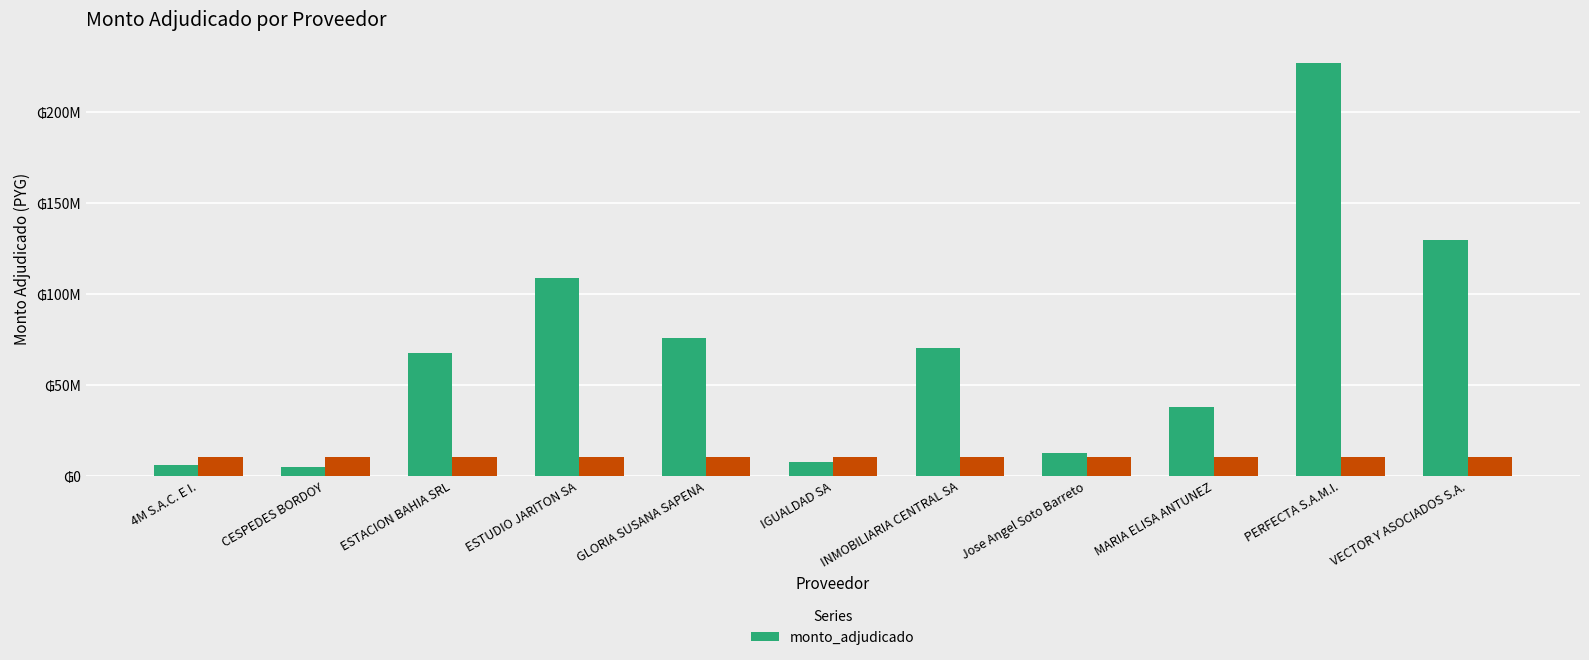

What position from the right is Jose Angel Soto Barreto?

4